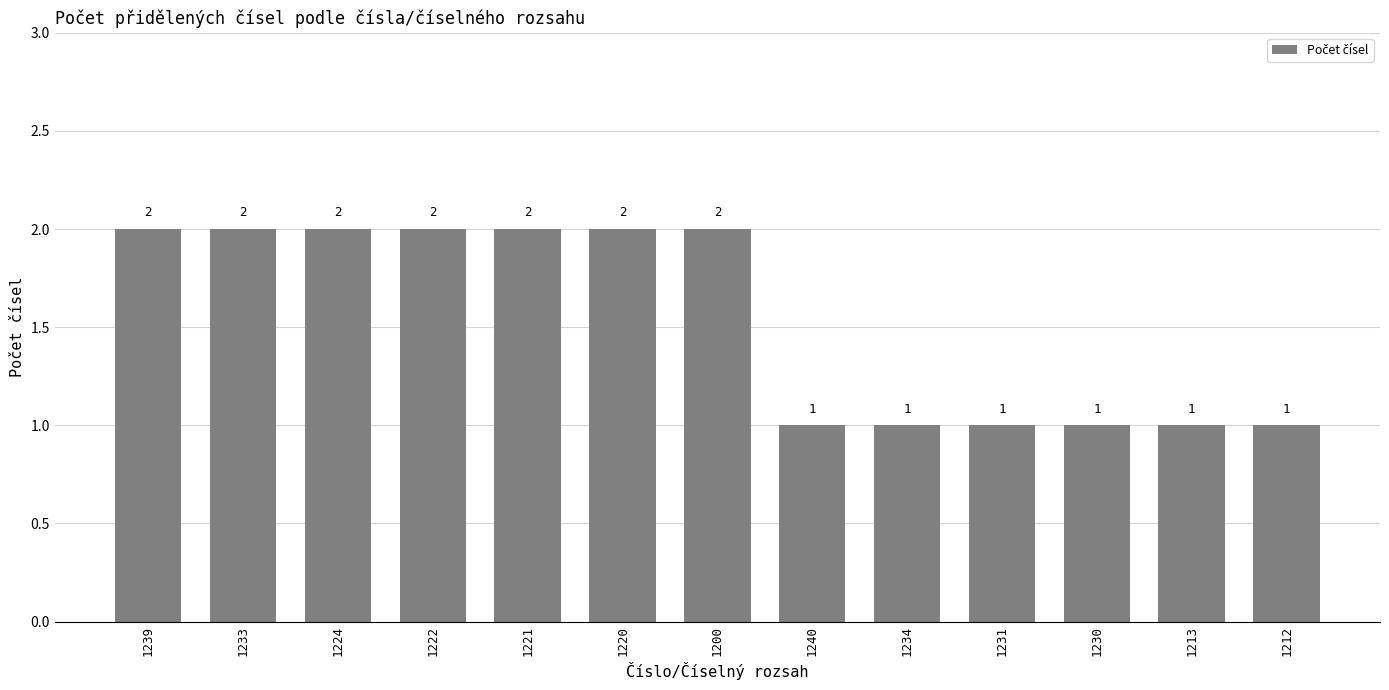

How many values are between 1 and 2?

13